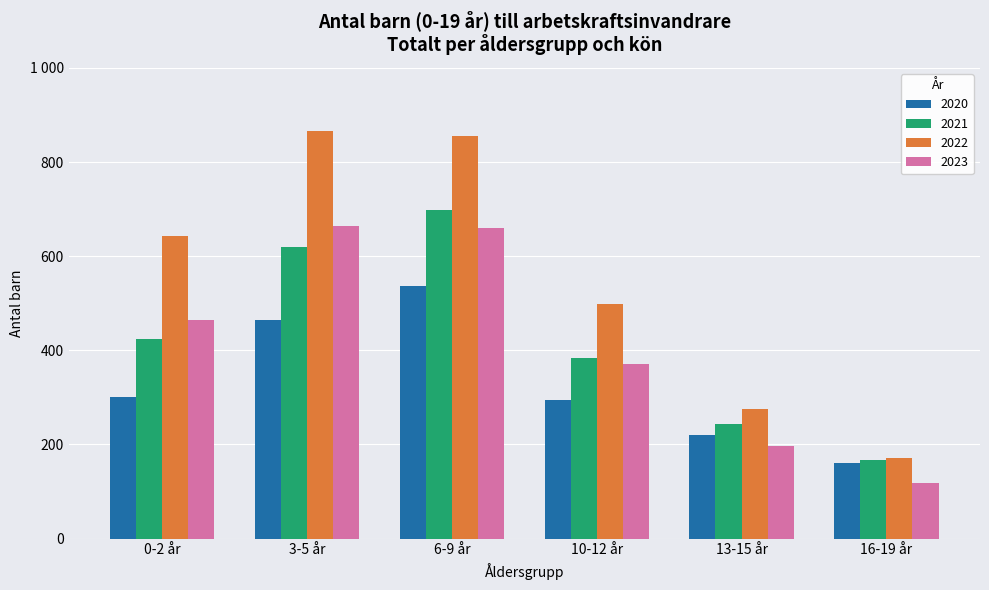

Does the chart contain stacked bars?

No